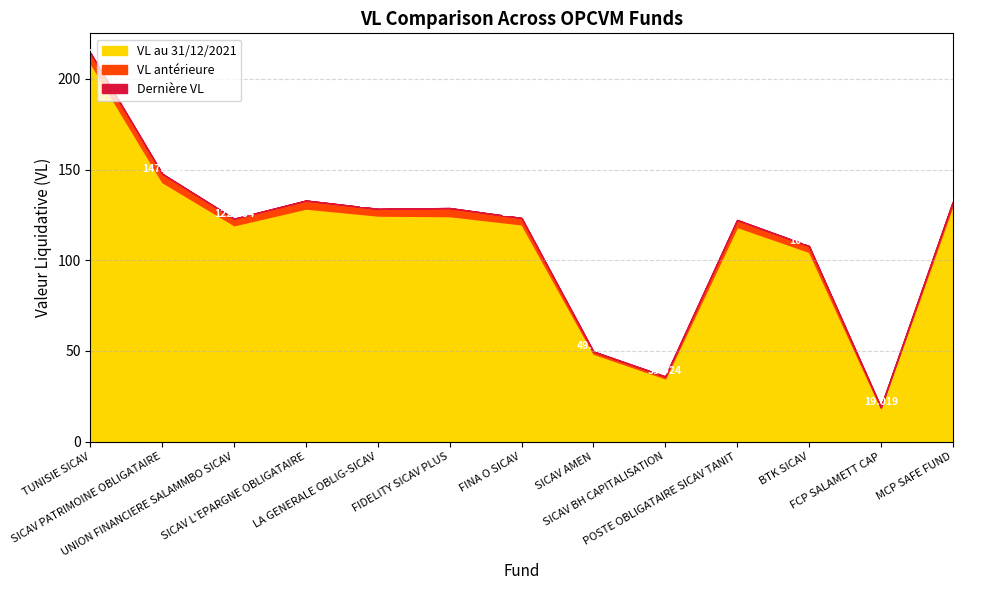

Reading left to right, what are all the values shown in this chart?

VL au 31/12/2021: TUNISIE SICAV=208.8	SICAV PATRIMOINE OBLIGATAIRE=143.1	UNION FINANCIERE SALAMMBO SICAV=119.3	SICAV L'EPARGNE OBLIGATAIRE=128.5	LA GENERALE OBLIG-SICAV=124.7	FIDELITY SICAV PLUS=124.4	FINA O SICAV=119.8	SICAV AMEN=48.5	SICAV BH CAPITALISATION=34.9	POSTE OBLIGATAIRE SICAV TANIT=118.4	BTK SICAV=104.7	FCP SALAMETT CAP=18.5	MCP SAFE FUND=130.2
VL antérieure: TUNISIE SICAV=214.4	SICAV PATRIMOINE OBLIGATAIRE=147.7	UNION FINANCIERE SALAMMBO SICAV=122.9	SICAV L'EPARGNE OBLIGATAIRE=133.0	LA GENERALE OBLIG-SICAV=128.4	FIDELITY SICAV PLUS=128.8	FINA O SICAV=123.3	SICAV AMEN=49.7	SICAV BH CAPITALISATION=35.9	POSTE OBLIGATAIRE SICAV TANIT=122.2	BTK SICAV=107.9	FCP SALAMETT CAP=19.0	MCP SAFE FUND=132.1
Dernière VL: TUNISIE SICAV=214.5	SICAV PATRIMOINE OBLIGATAIRE=147.7	UNION FINANCIERE SALAMMBO SICAV=123.0	SICAV L'EPARGNE OBLIGATAIRE=133.0	LA GENERALE OBLIG-SICAV=128.4	FIDELITY SICAV PLUS=128.8	FINA O SICAV=123.4	SICAV AMEN=49.7	SICAV BH CAPITALISATION=35.9	POSTE OBLIGATAIRE SICAV TANIT=122.3	BTK SICAV=107.9	FCP SALAMETT CAP=19.0	MCP SAFE FUND=132.1